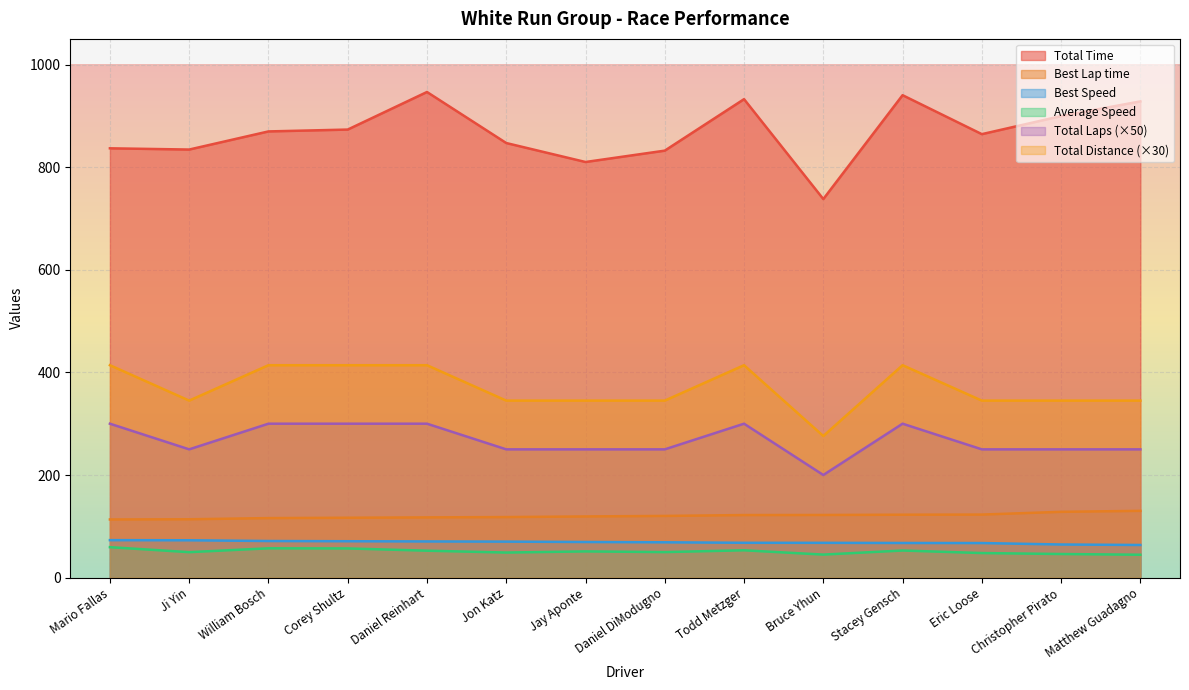

Where is the first local minimum for Total Laps?

Ji Yin